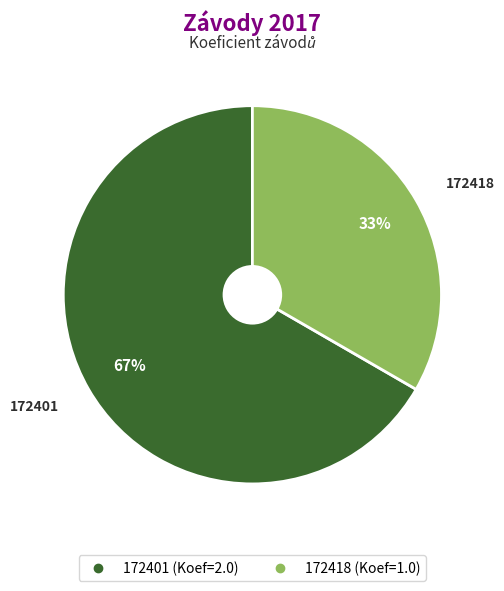

Which category has the smallest portion of the pie?

172418